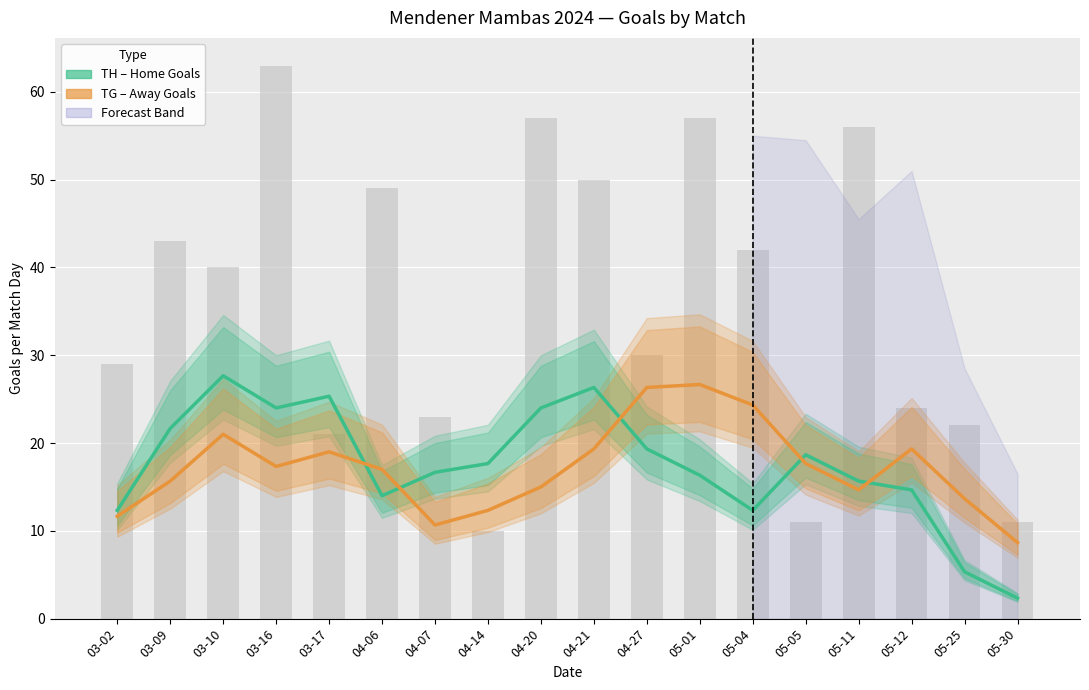

Reading left to right, extract all data points from this chart.

TH (Home Goals): 03-02=12.3	03-09=21.7	03-10=27.7	03-16=24.0	03-17=25.3	04-06=14.0	04-07=16.7	04-14=17.7	04-20=24.0	04-21=26.3	04-27=19.3	05-01=16.3	05-04=12.3	05-05=18.7	05-11=15.7	05-12=14.7	05-25=5.3	05-30=2.3
TG (Away Goals): 03-02=11.7	03-09=15.7	03-10=21.0	03-16=17.3	03-17=19.0	04-06=17.0	04-07=10.7	04-14=12.3	04-20=15.0	04-21=19.3	04-27=26.3	05-01=26.7	05-04=24.3	05-05=17.7	05-11=14.7	05-12=19.3	05-25=13.7	05-30=8.7